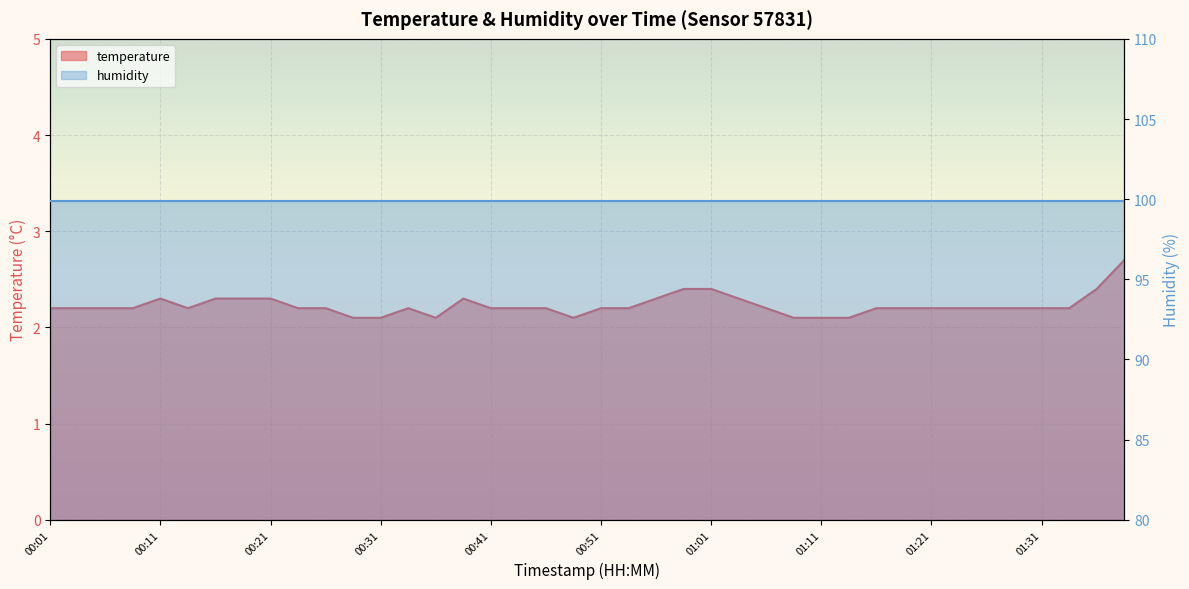

How many data points does each series have?

40